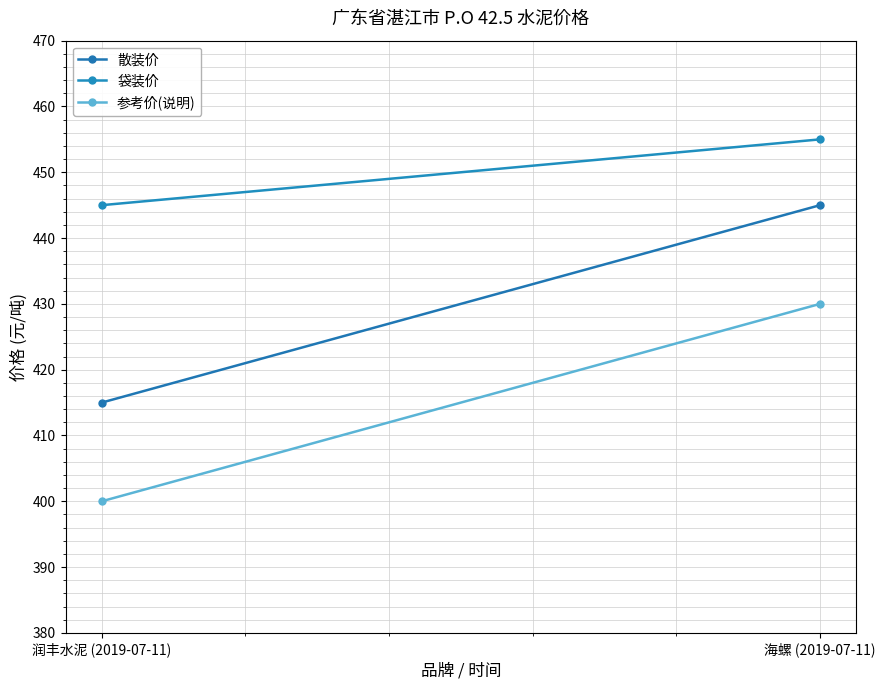

What is the difference between the maximum and minimum values in the 参考价(说明) series?

30